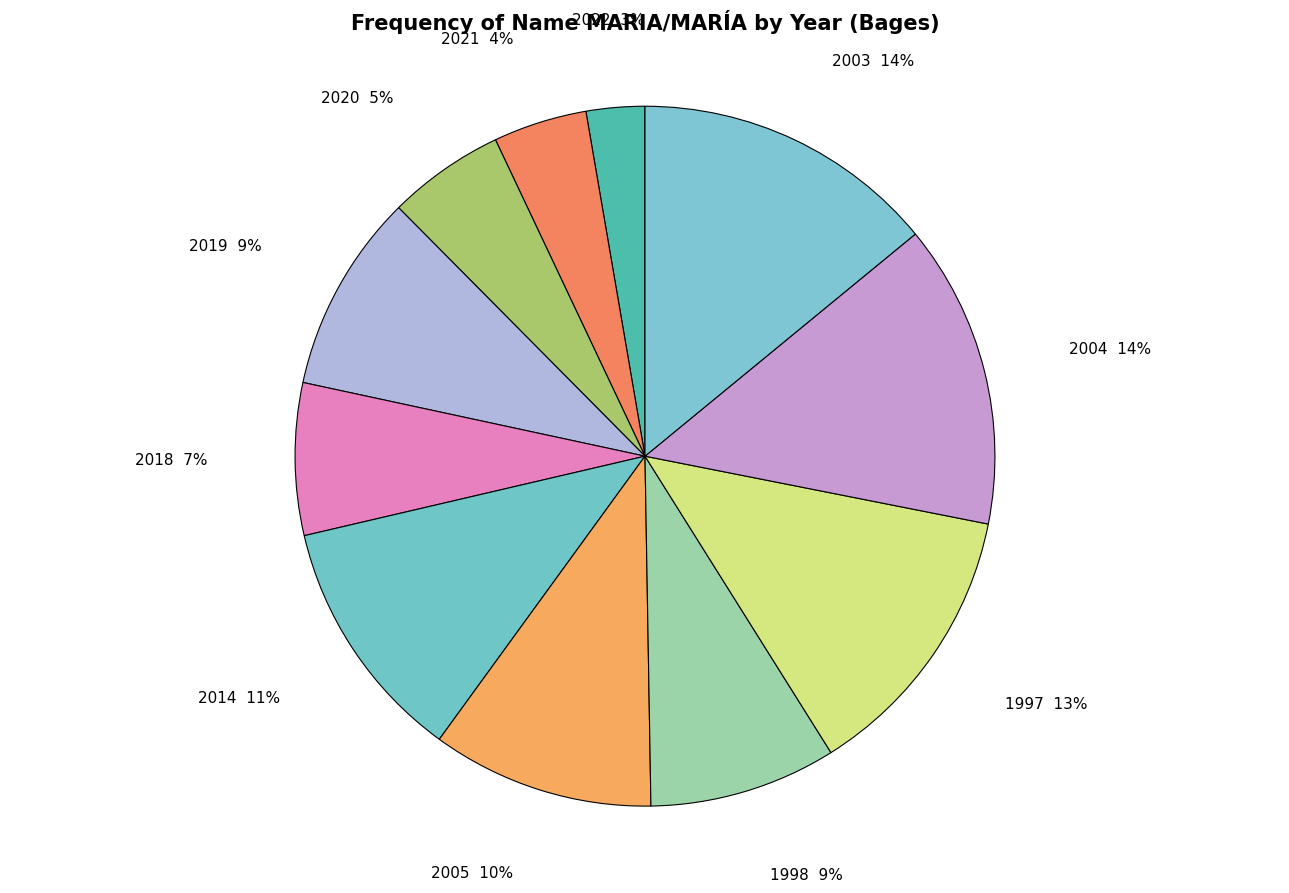

How many segments does this pie chart have?

11